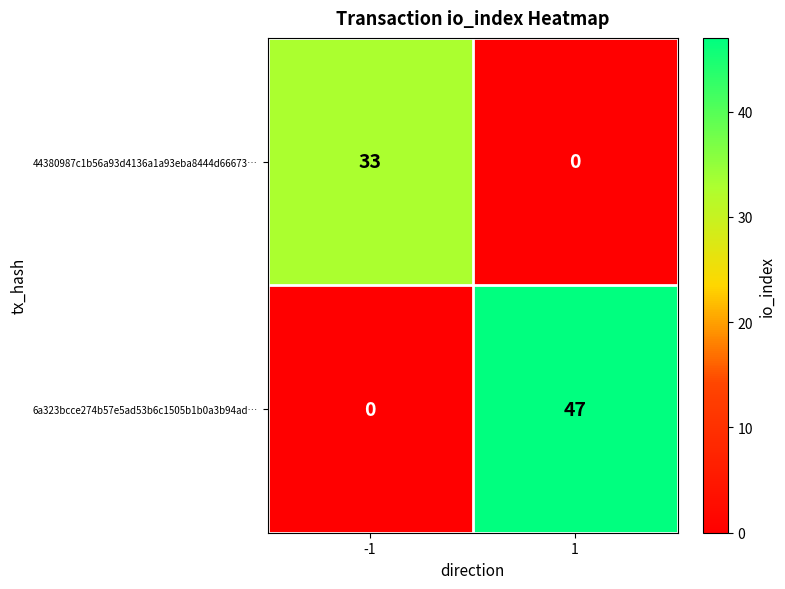

List the series in order of their overall mean, highest first.

6a323bcce274b57e5ad53b6c1505b1b0a3b94ad…, 44380987c1b56a93d4136a1a93eba8444d66673…